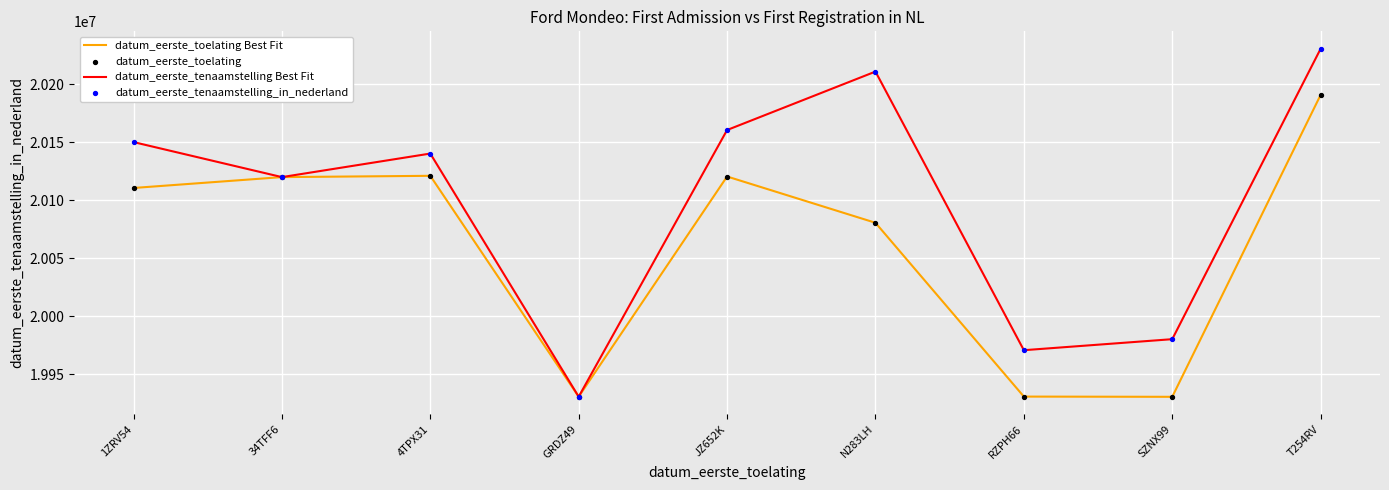

At which category is the sum across all series the highest?

T254RV